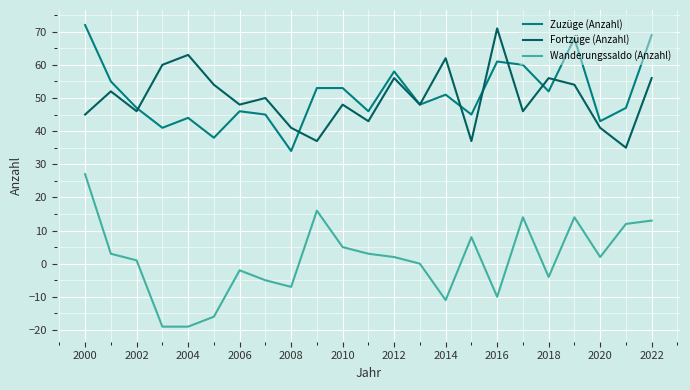

Which series has the largest range (max minus min)?

Wanderungssaldo (Anzahl)